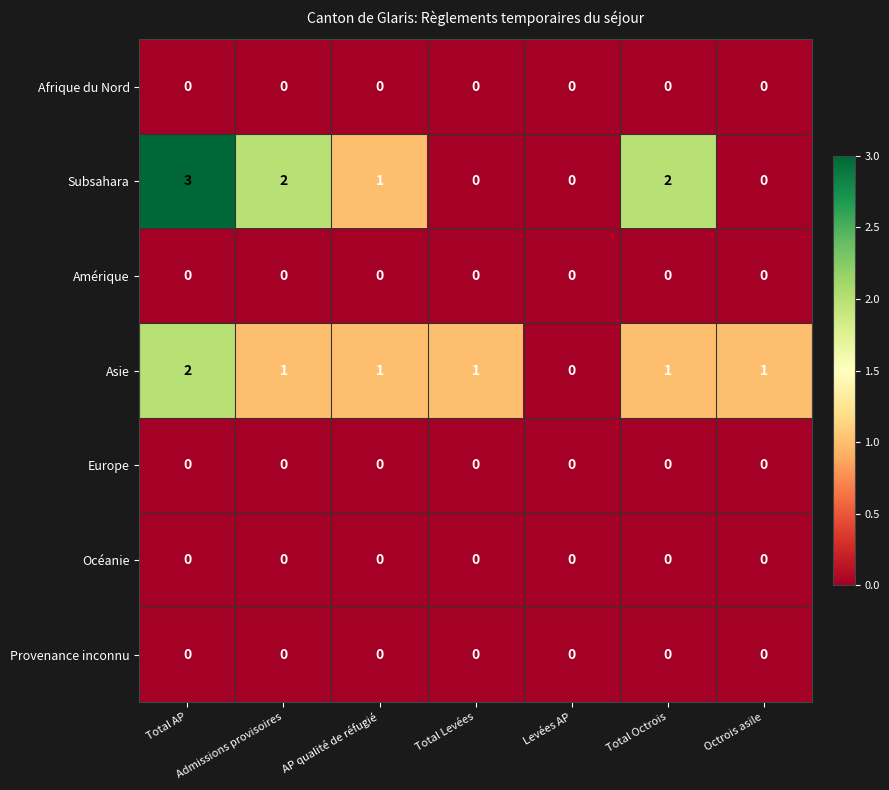

How many distinct data groups are displayed?

7